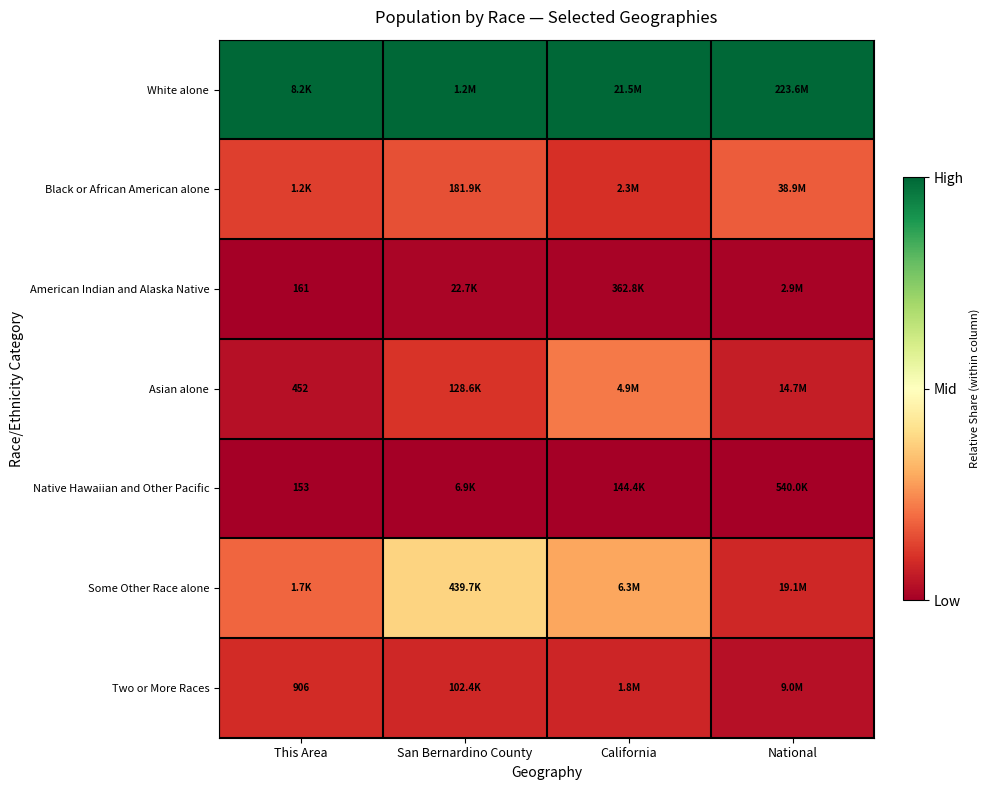

Is the value of Black or African American alone at National greater than the value of Native Hawaiian and Other Pacific at This Area?

Yes